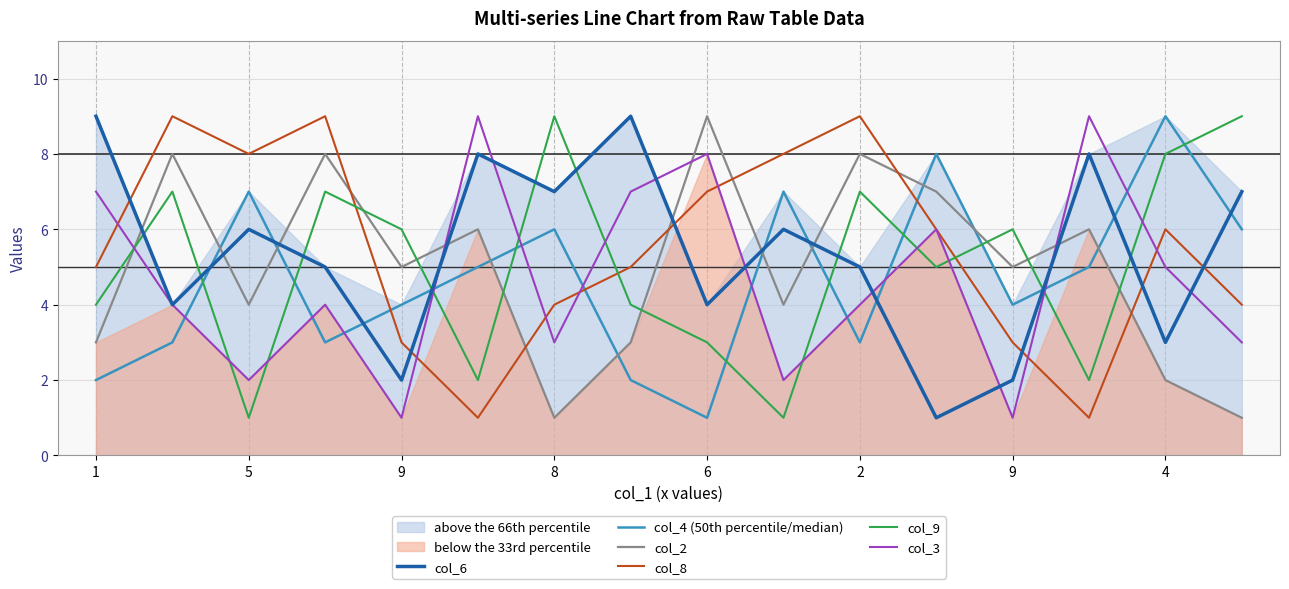

Where do col_6 and col_9 first cross each other?

1 and 5